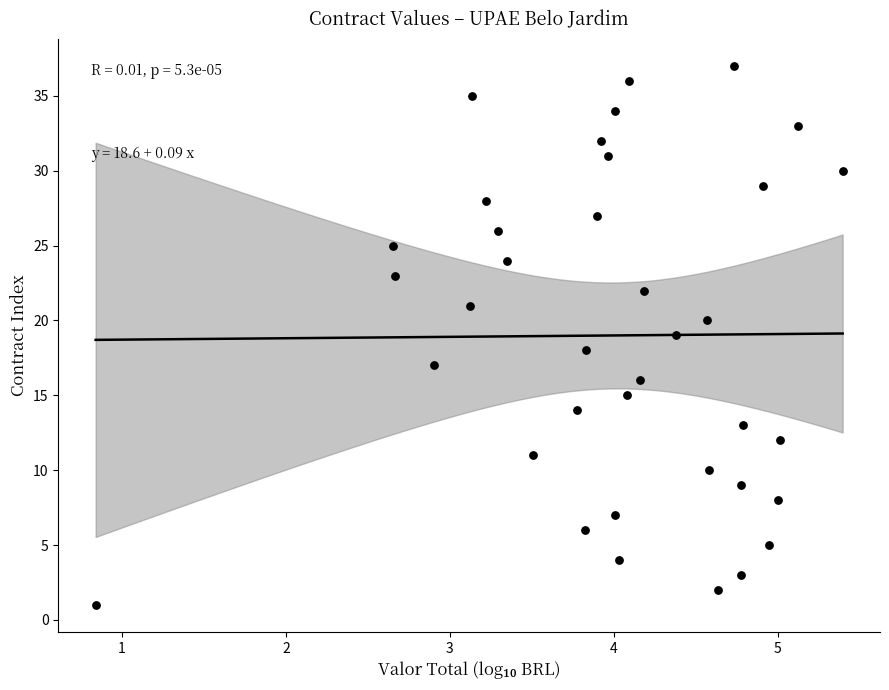

How many points are shown in the scatter plot?

37